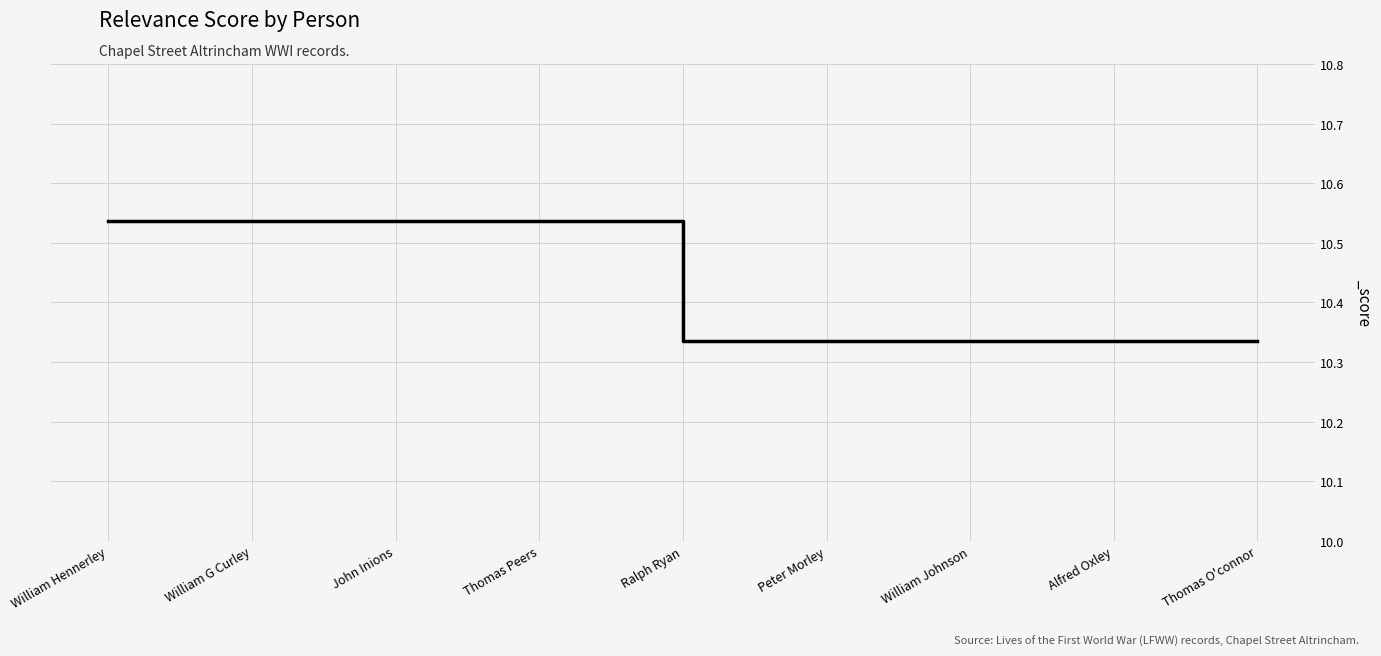

What is the difference between the maximum and minimum values?

0.2